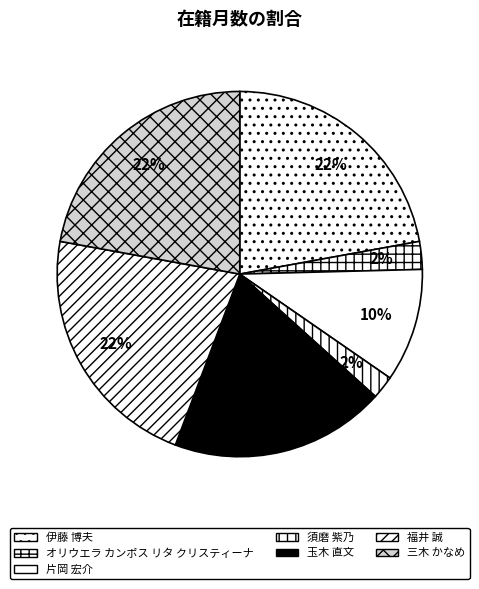

Is the sum of 片岡 宏介 and 伊藤 博夫 greater than half?

No